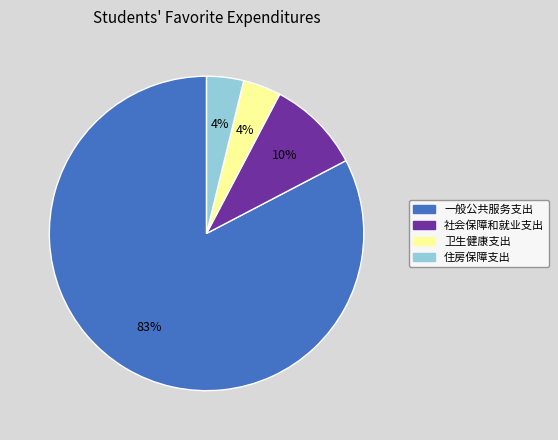

How many slices are in this pie chart?

4